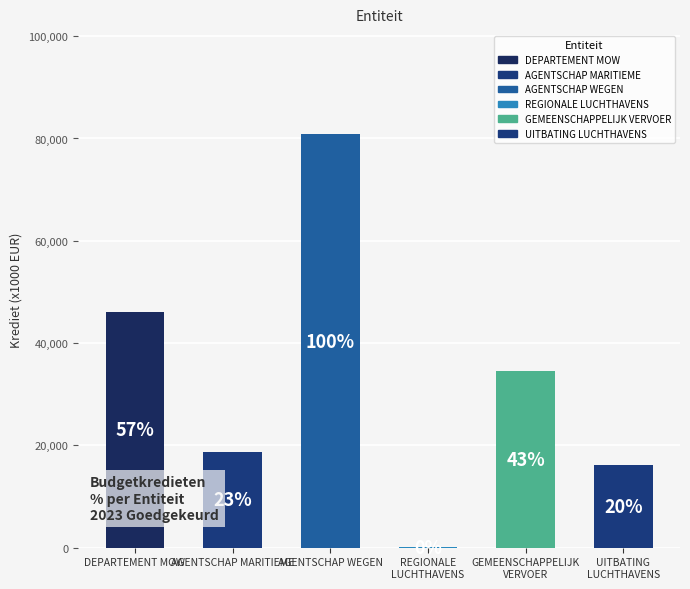

How many data points in VEK are less than 34471?

3